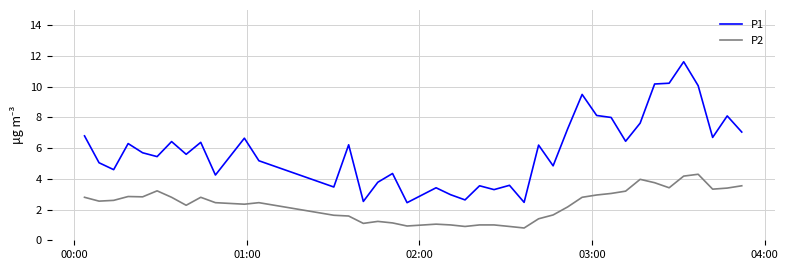

True or false: P2 and P1 cross at least once.

False